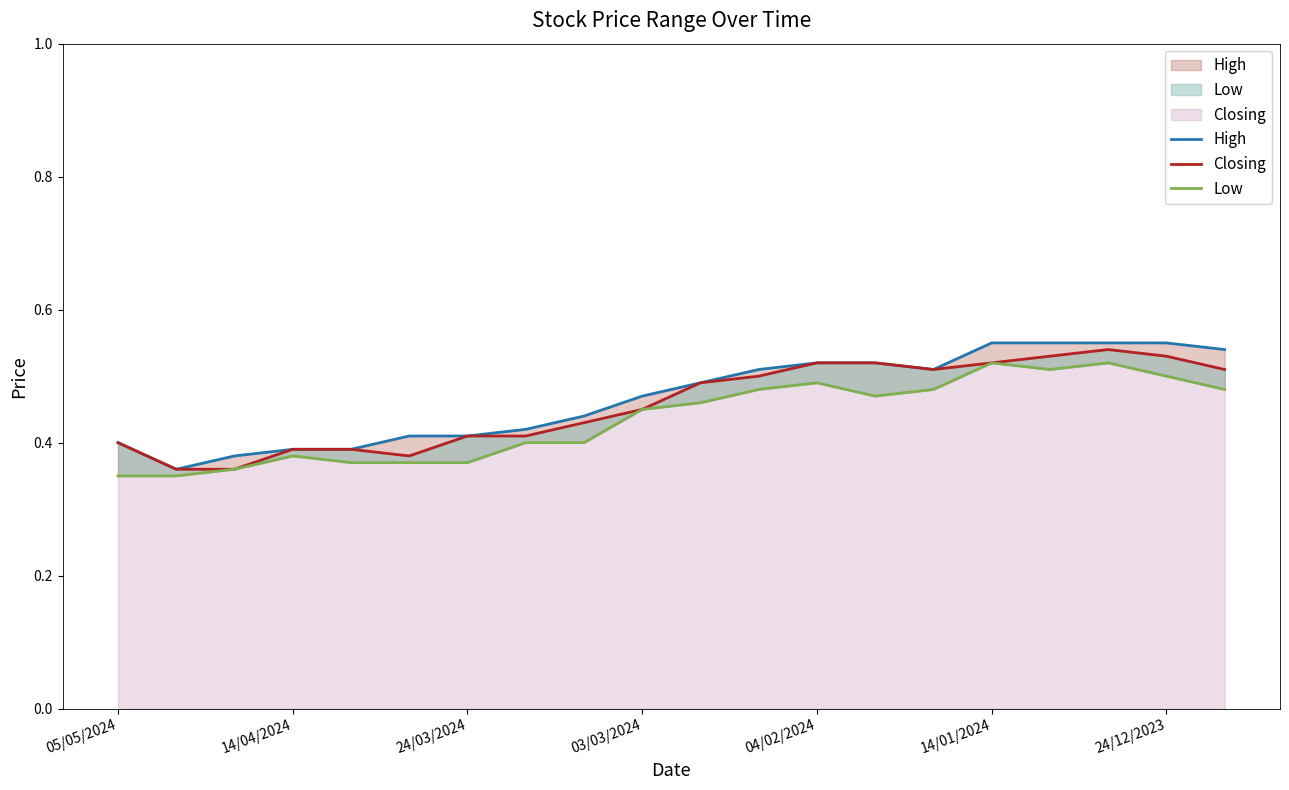

Between 04/02/2024 and 24/12/2023, which series saw the biggest shift?

High